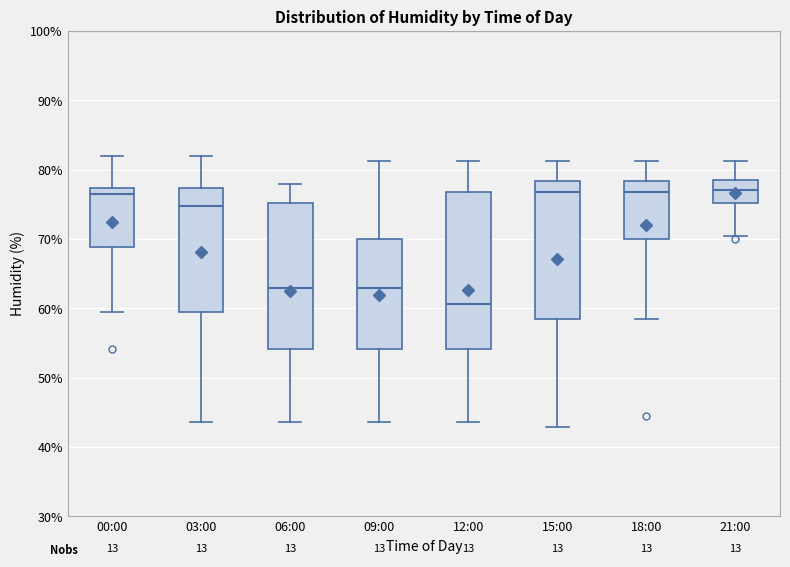

Where does the median line of the box for 18:00 sit on the y-axis? The values are not printed on the chart, so give them approximately, as read against the axis.

77